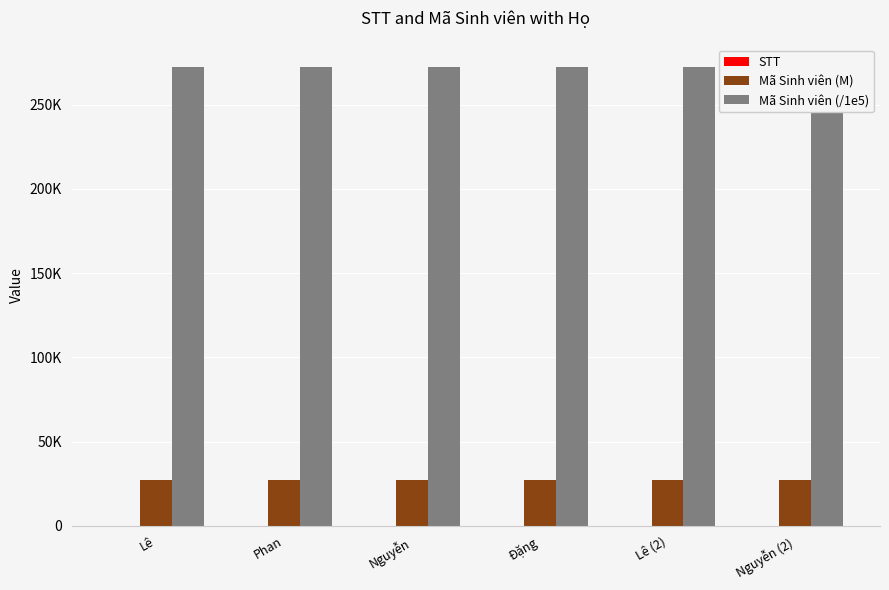

Rank the series by their maximum value, from highest to lowest.

Mã Sinh viên (/1e5), Mã Sinh viên (M), STT